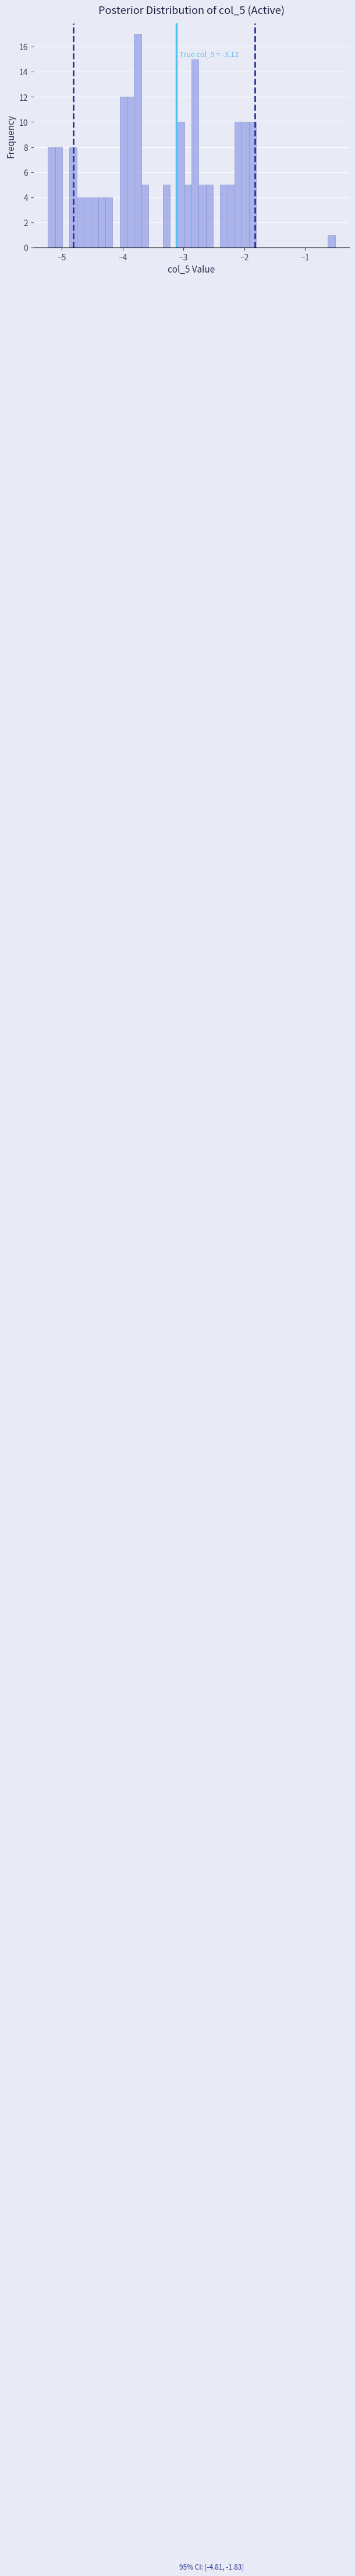

Around what value on the x-axis is the tallest bar? Give the approximate position of its centre, as read against the axis.

-3.8